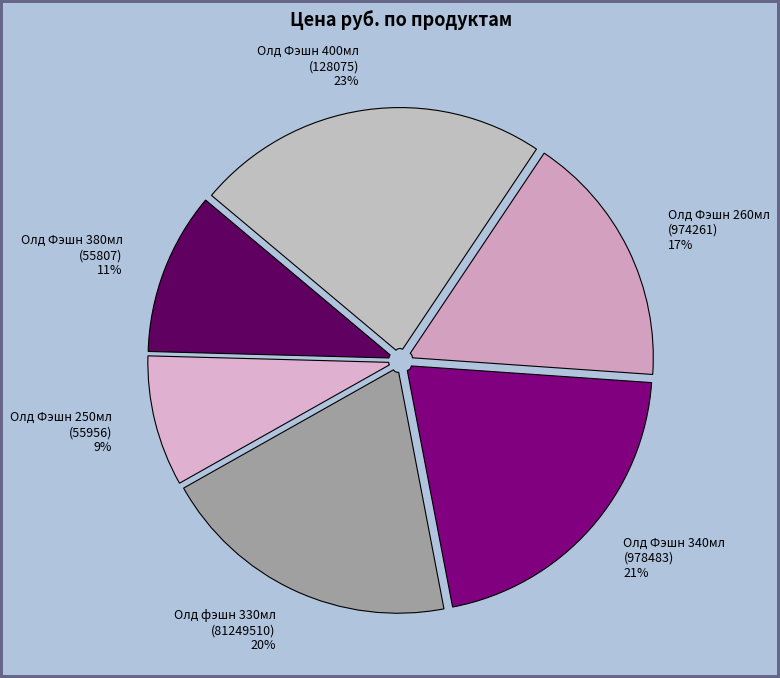

To the nearest percent, what is the average slice percentage?

17%